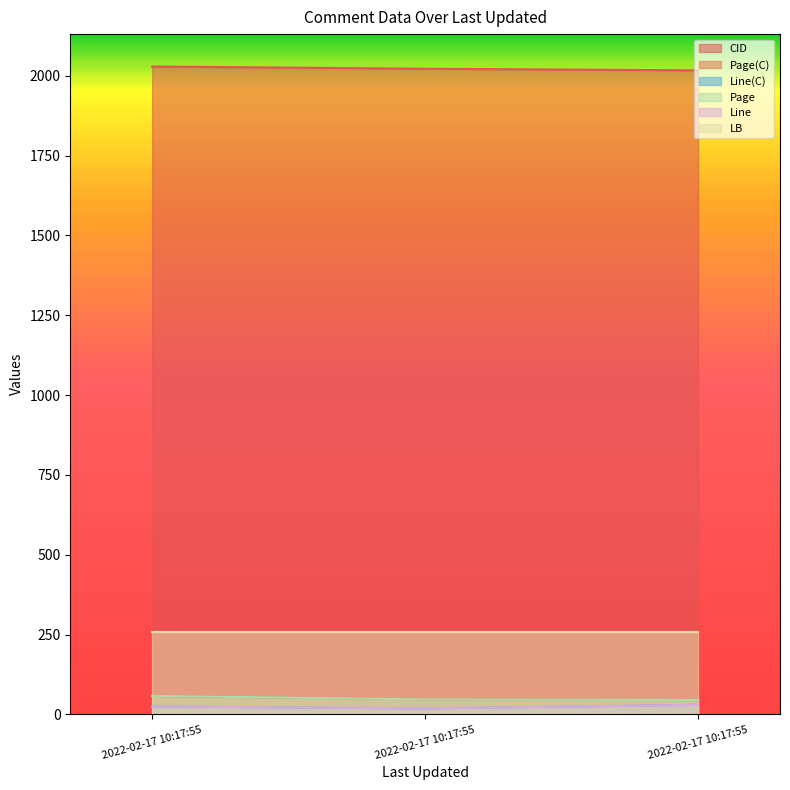

What is the difference between the maximum and minimum values in the CID series?

12.0